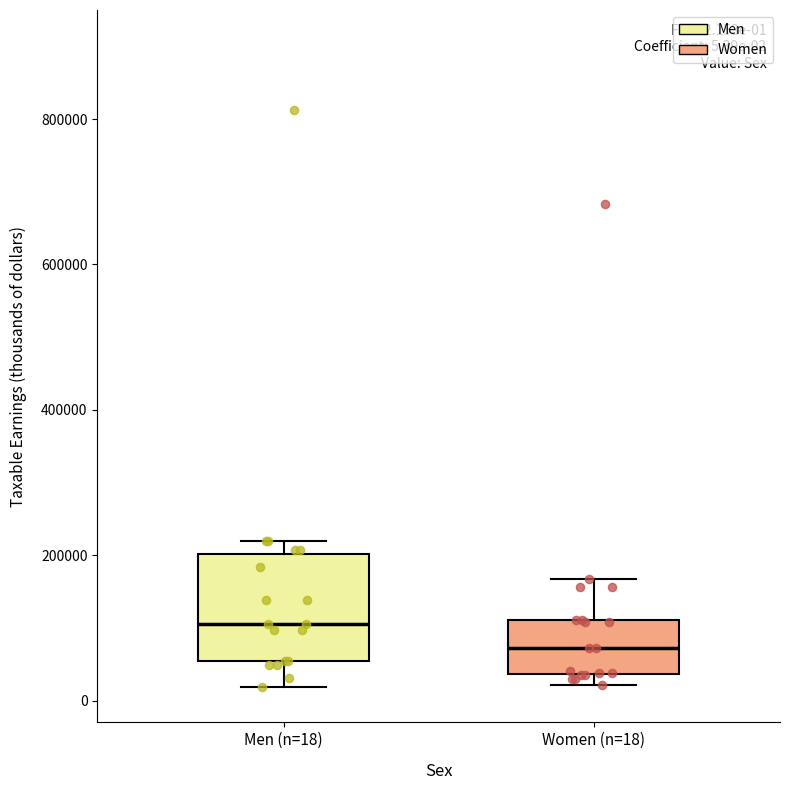

Which box's median line is the lowest?

Women (n=18)